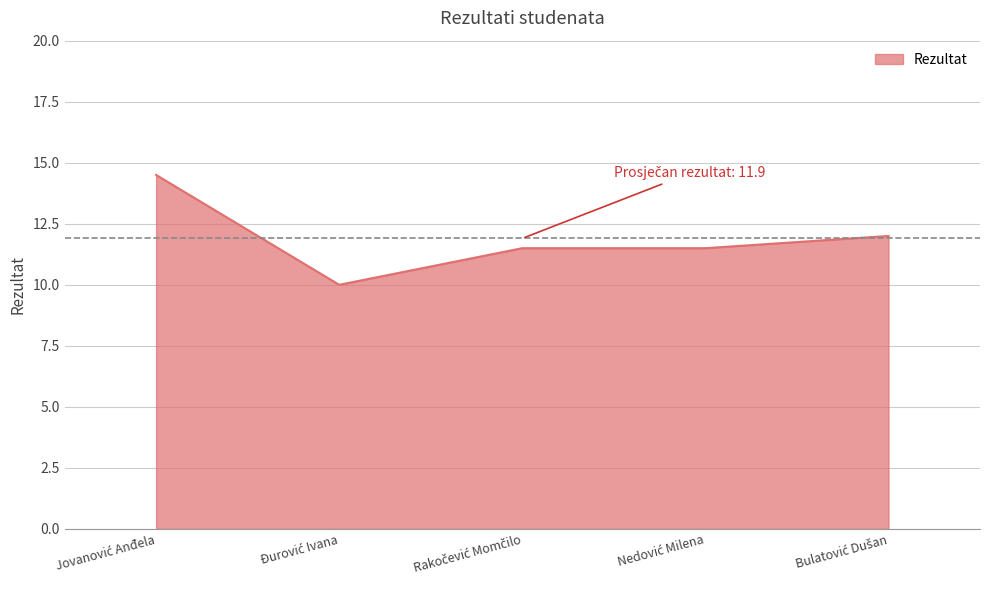

What is the minimum value shown in the chart?

10.0